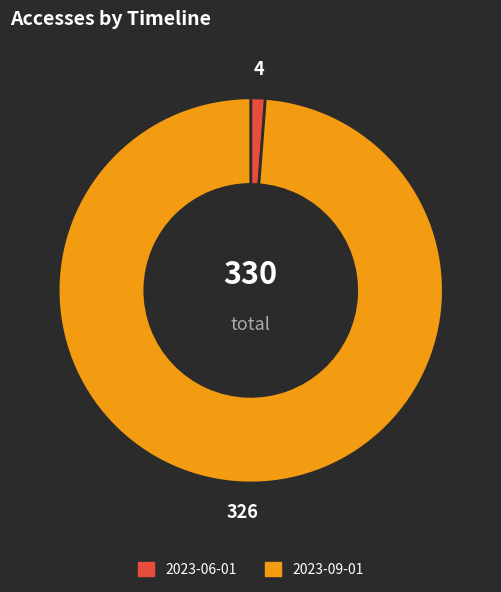

The 2023-09-01 slice represents 91% of the pie. True or false?

False